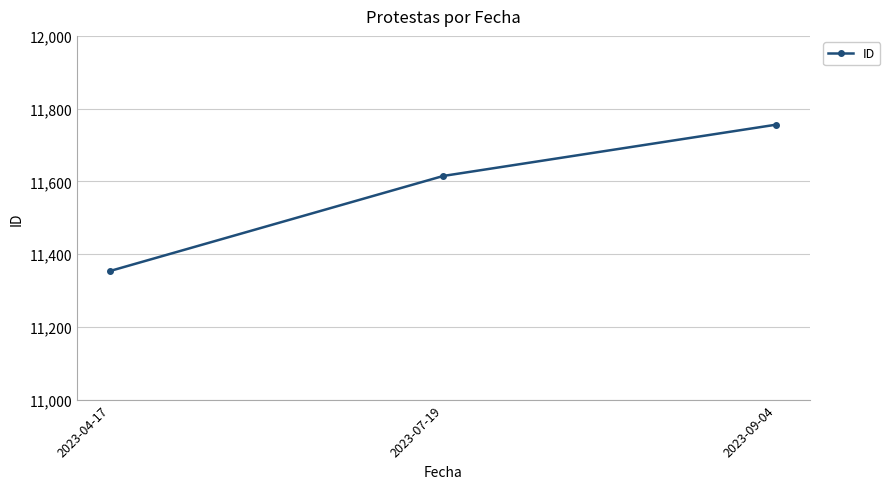

What is the change in value from 2023-04-17 to 2023-07-19?

+261